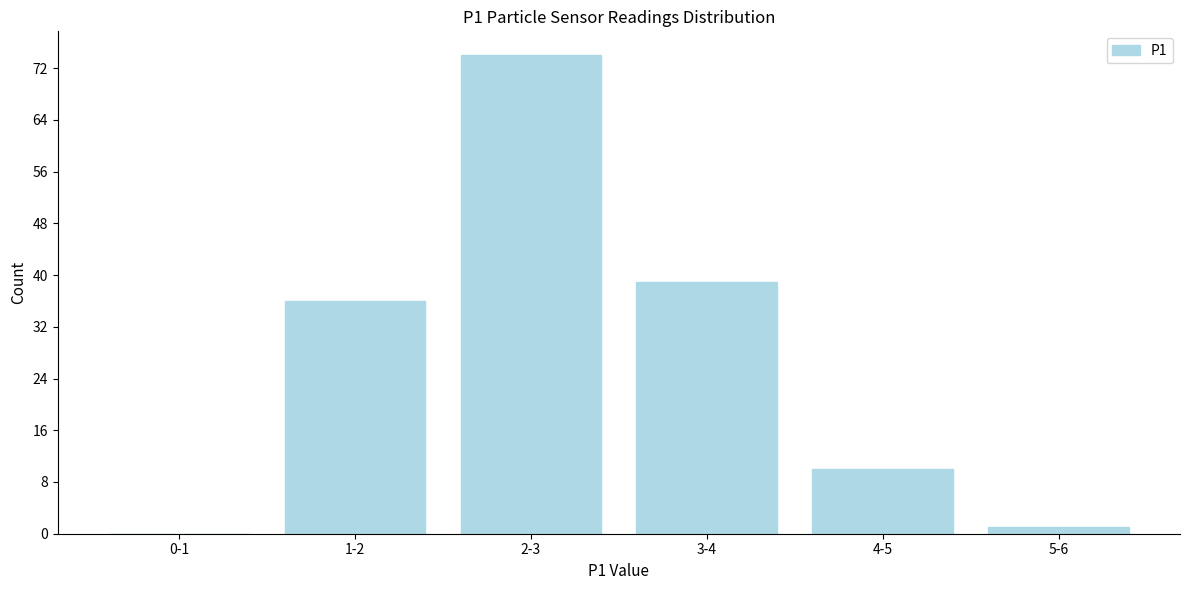

Reading right to left, transcribe all the data shown in this chart.

5-6=1	4-5=10	3-4=39	2-3=74	1-2=36	0-1=0